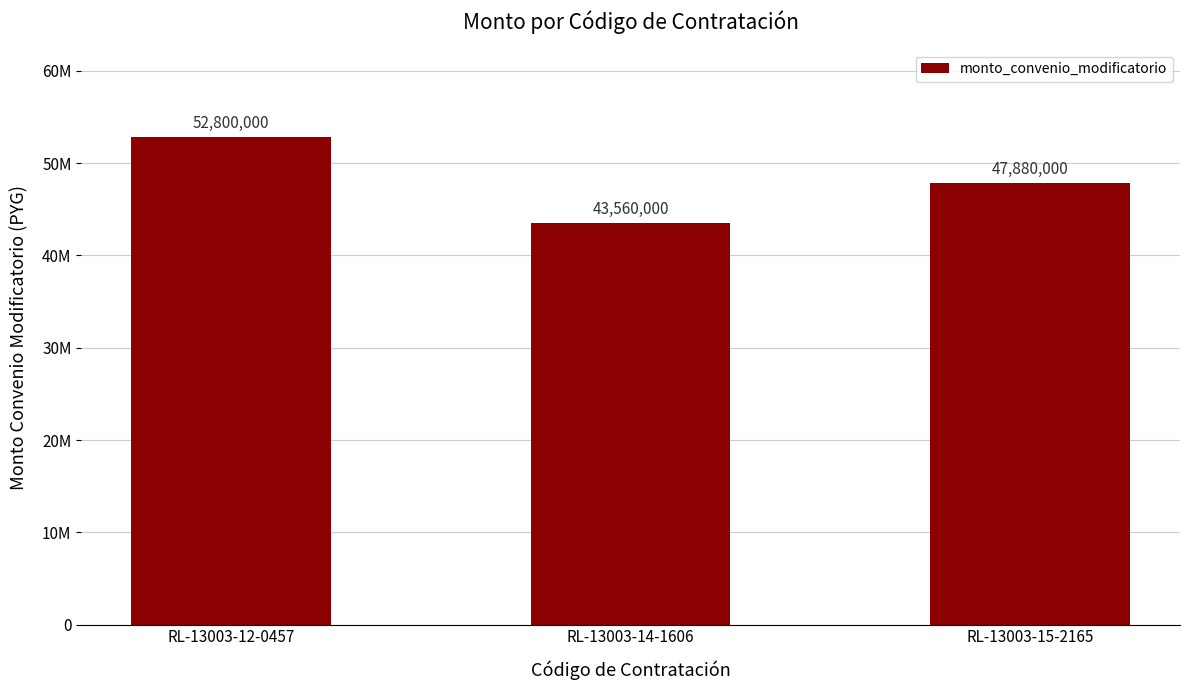

Are the bars grouped side by side (vs. stacked)?

No